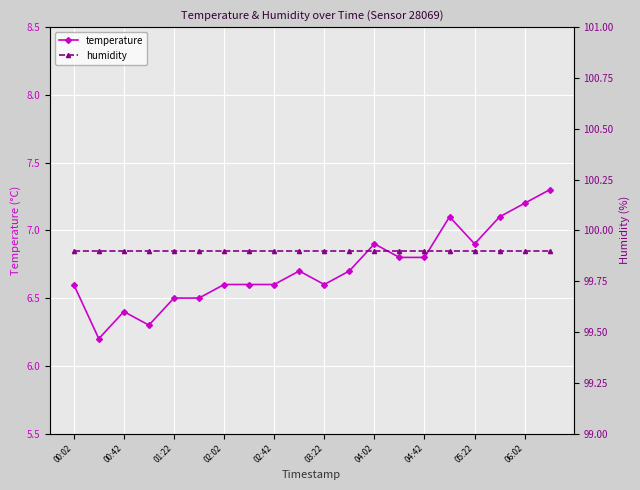

What is the minimum value for temperature?

6.2